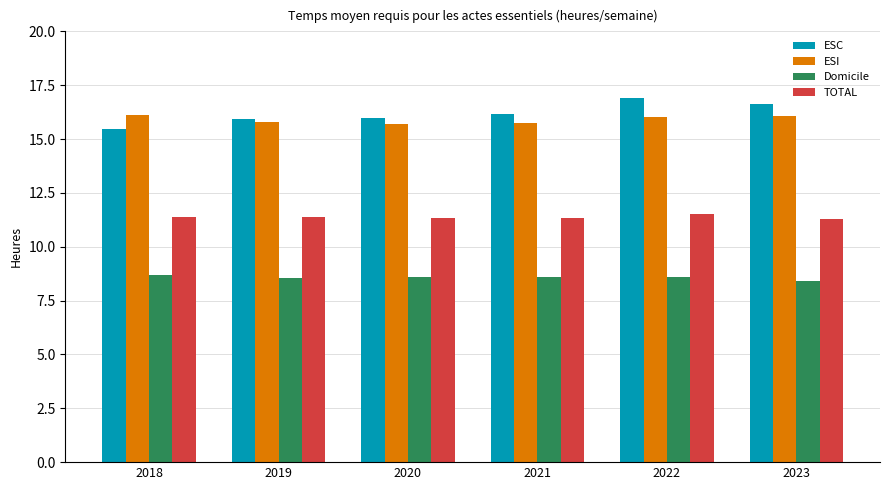

What is the sum of the ESC values at 2023 and 2022?

33.5